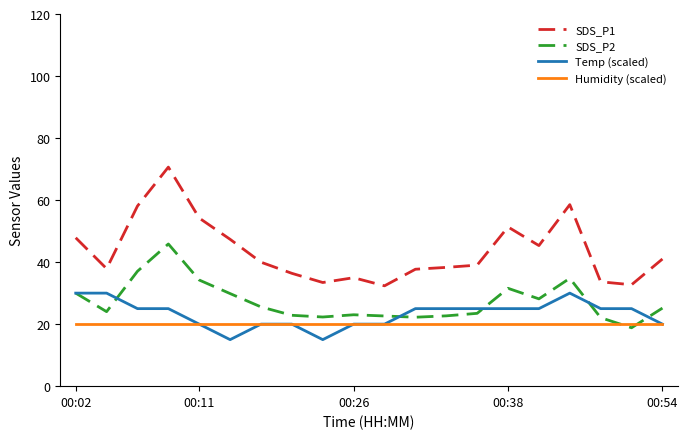

True or false: Temp (scaled) and SDS_P1 intersect in this chart.

False